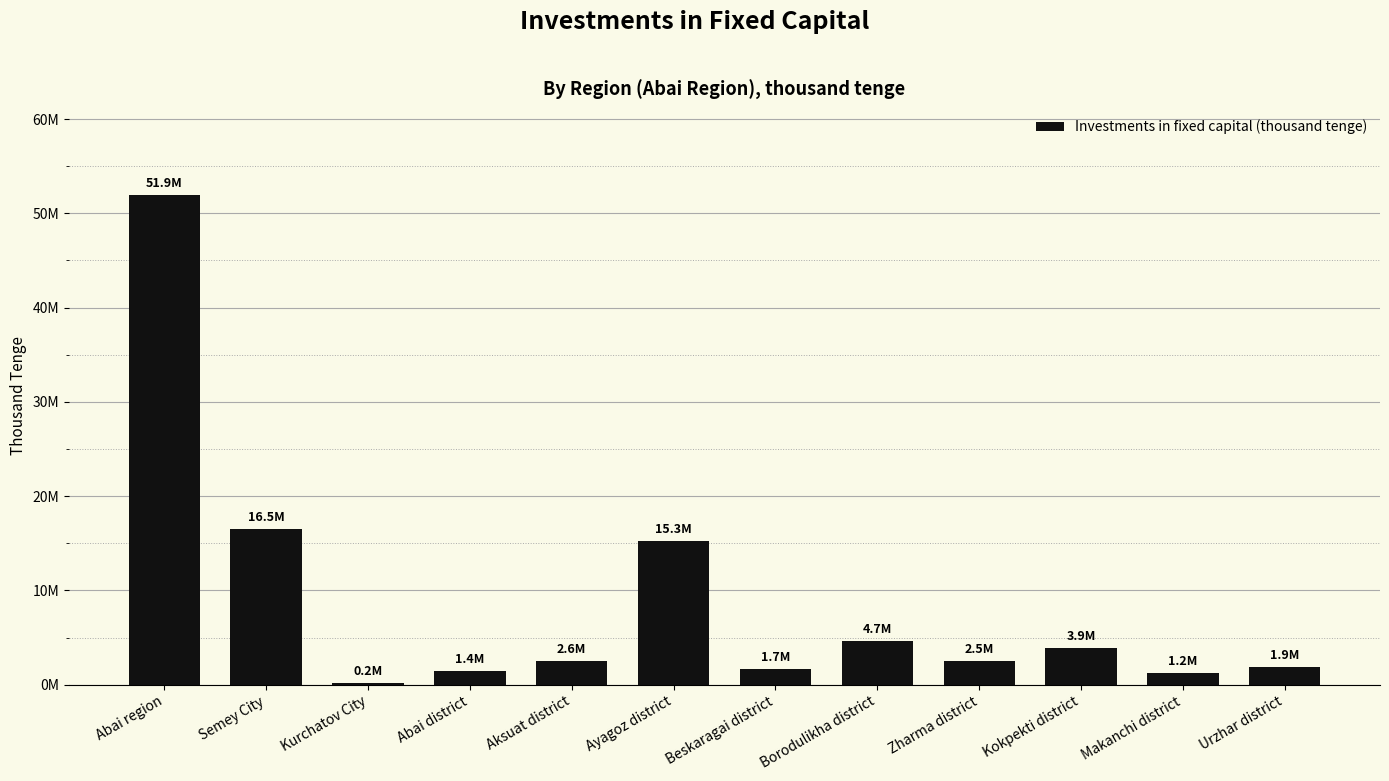

Reading left to right, extract all data points from this chart.

51925388	16505972	211703	1433998	2574656	15294414	1674564	4687270	2498874	3894227	1221822	1927889